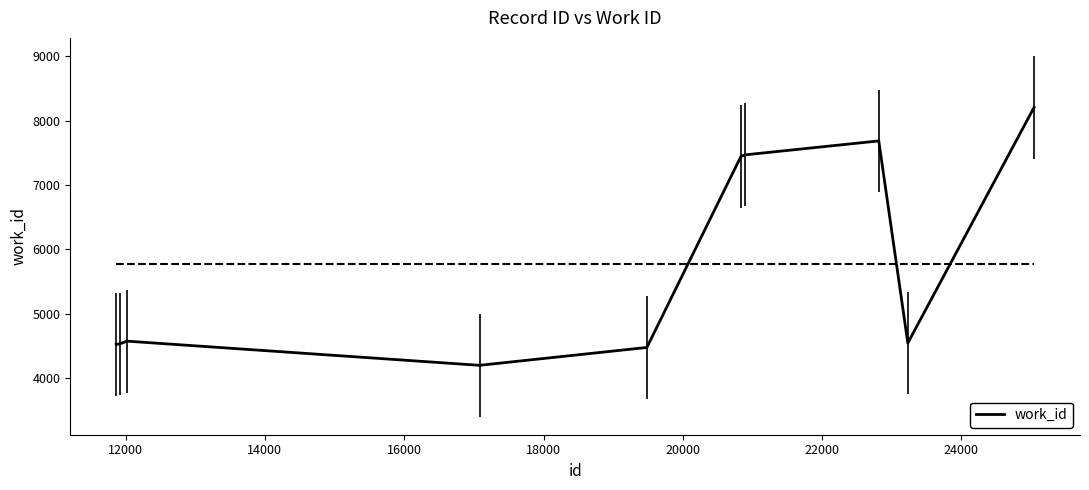

What is the difference between the maximum and minimum values?

4012